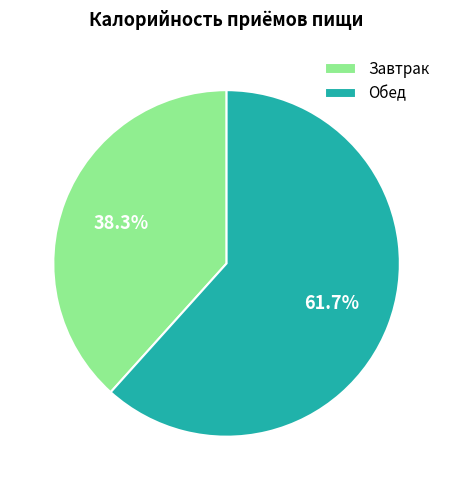

Is there a majority slice in this chart?

Yes